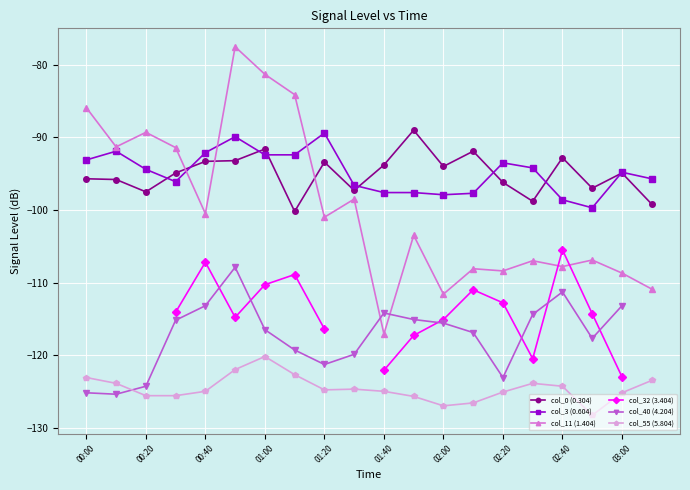

Count the number of data series in this chart.

6